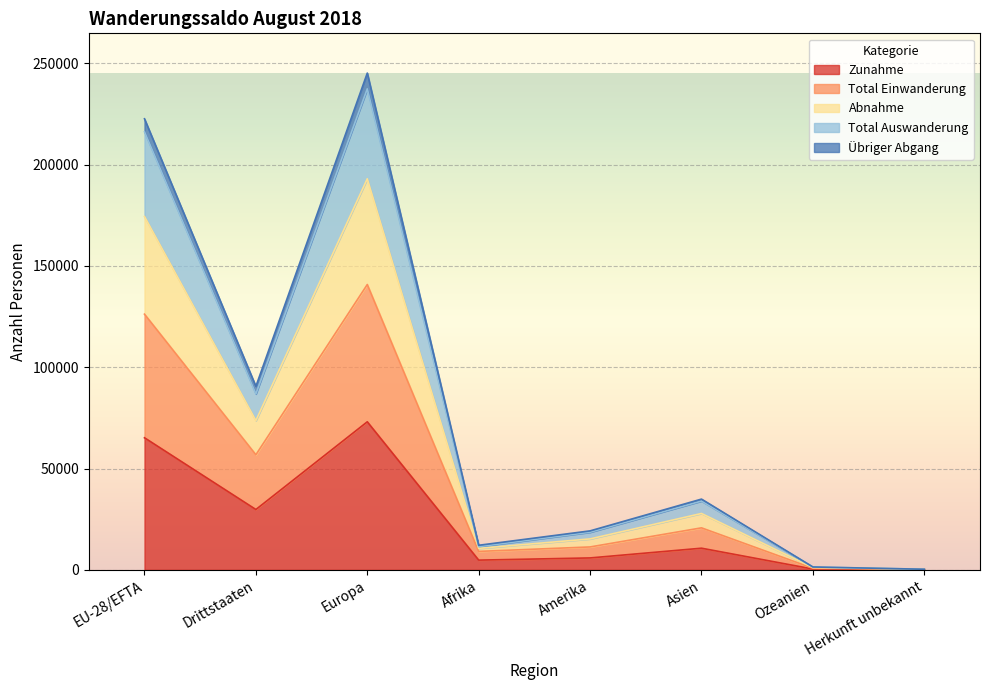

Count the number of categories in the chart.

8